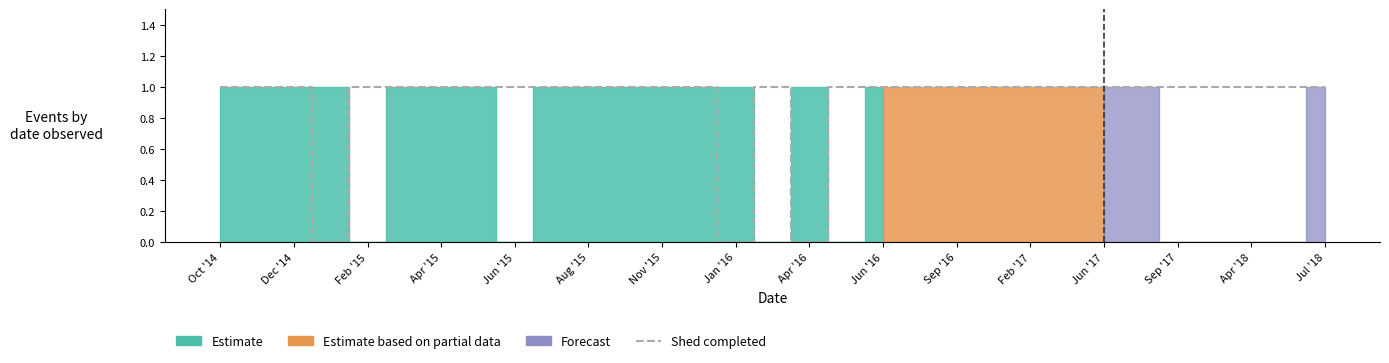

True or false: the data has more than 0 interior local peaks.

True